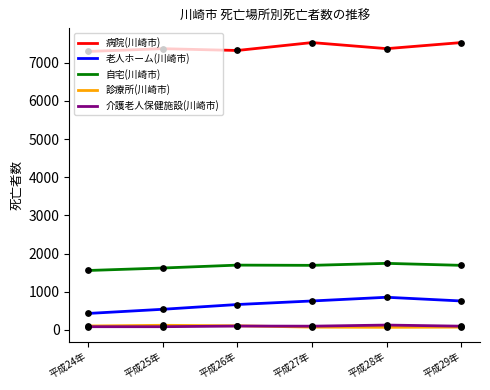

True or false: 病院(川崎市) and 自宅(川崎市) cross at least once.

False